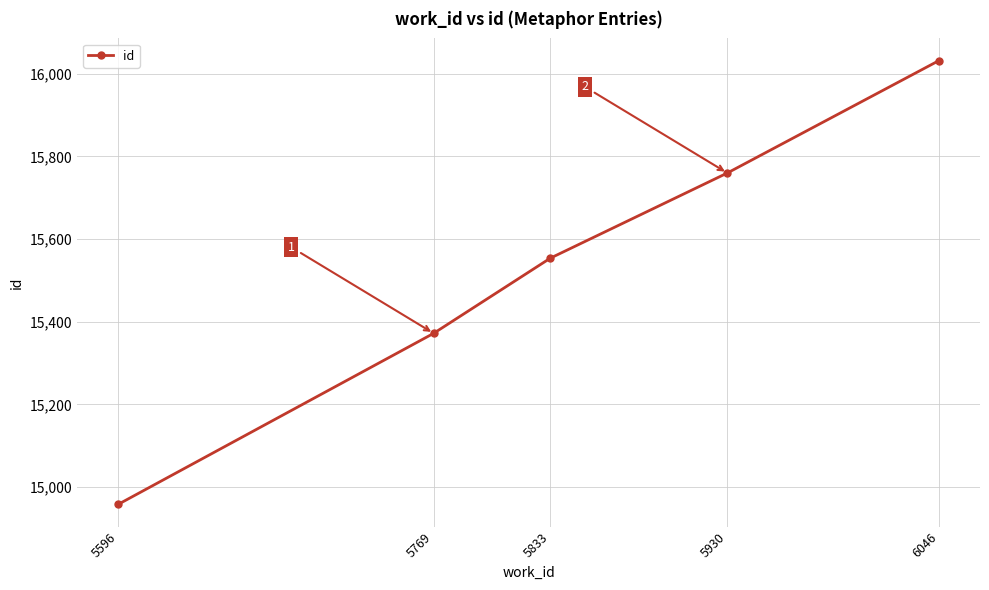

At which category does the chart reach its minimum across all series?

5596